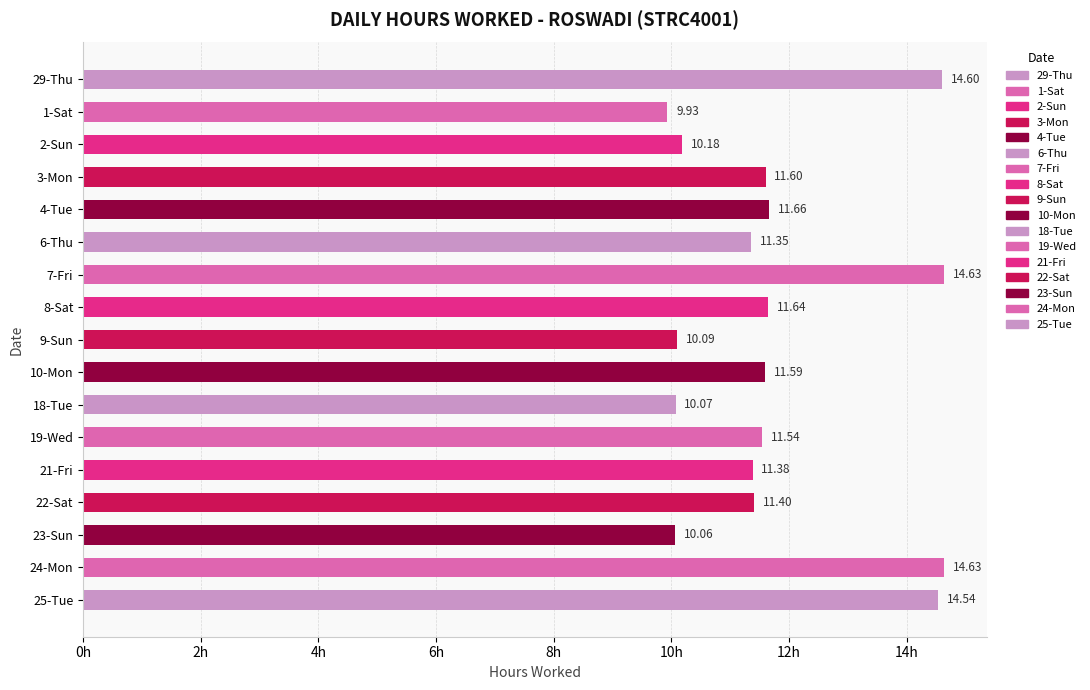

What is the greatest value displayed?

14.6